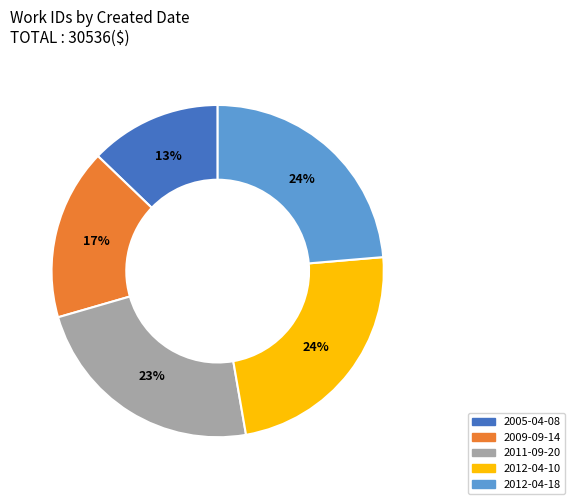

Approximately how many times larger is the value at 2009-09-14 compared to 2012-04-18?

0.7